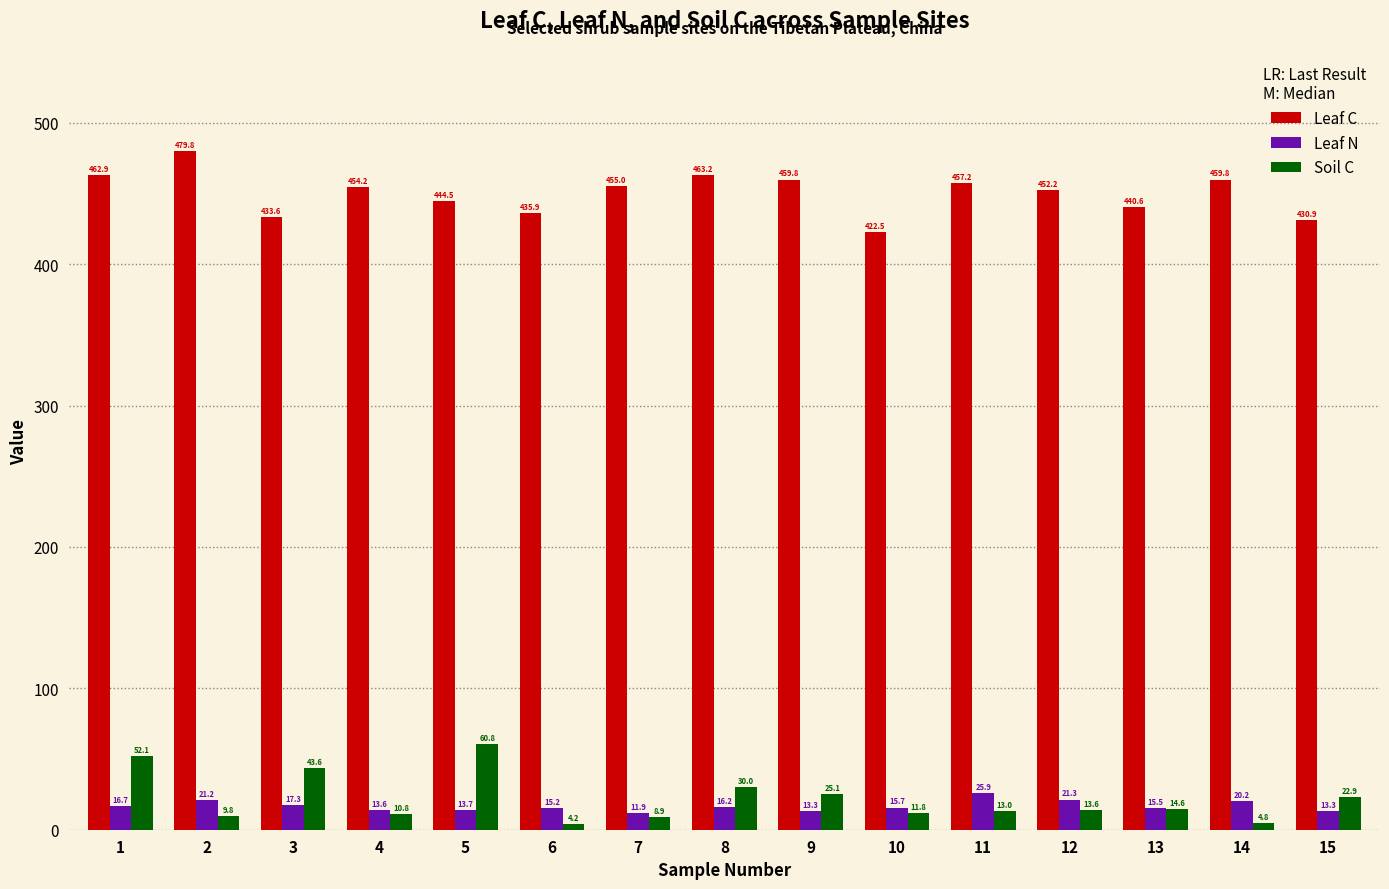

Which series has the largest range (max minus min)?

Leaf C